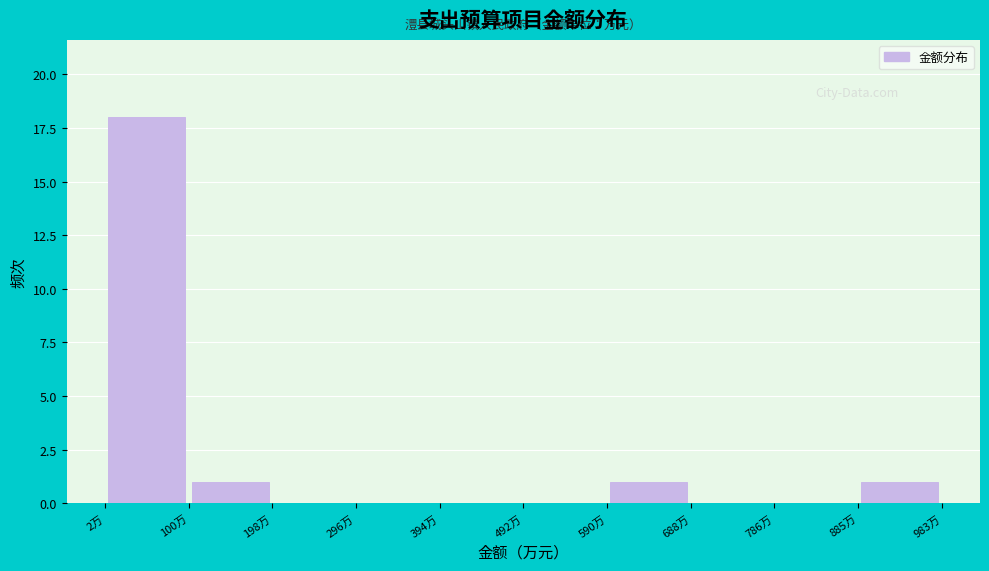

Reading left to right, list every bar in this chart as the range it spans on the x-axis followed by its height. Neither the bar edges nor the heights are printed on the chart, so give them approximately, as read against the axes.

0 to 100: 18
100 to 200: 1
200 to 300: 0
300 to 390: 0
390 to 490: 0
490 to 590: 0
590 to 690: 1
690 to 790: 0
790 to 890: 0
890 to 980: 1